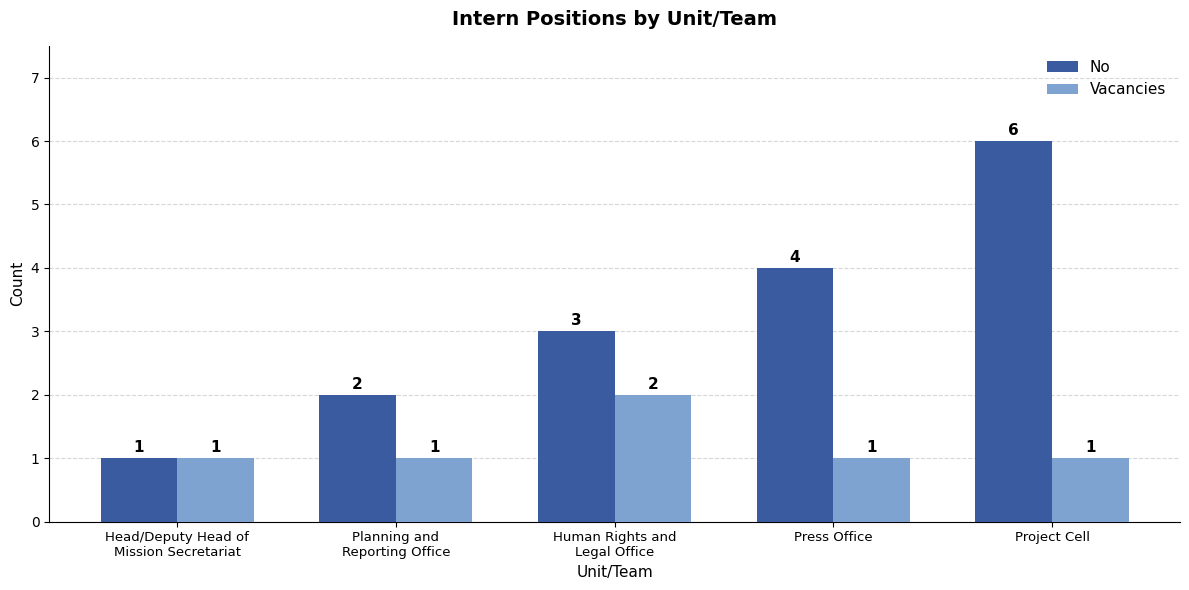

How many distinct data groups are displayed?

2